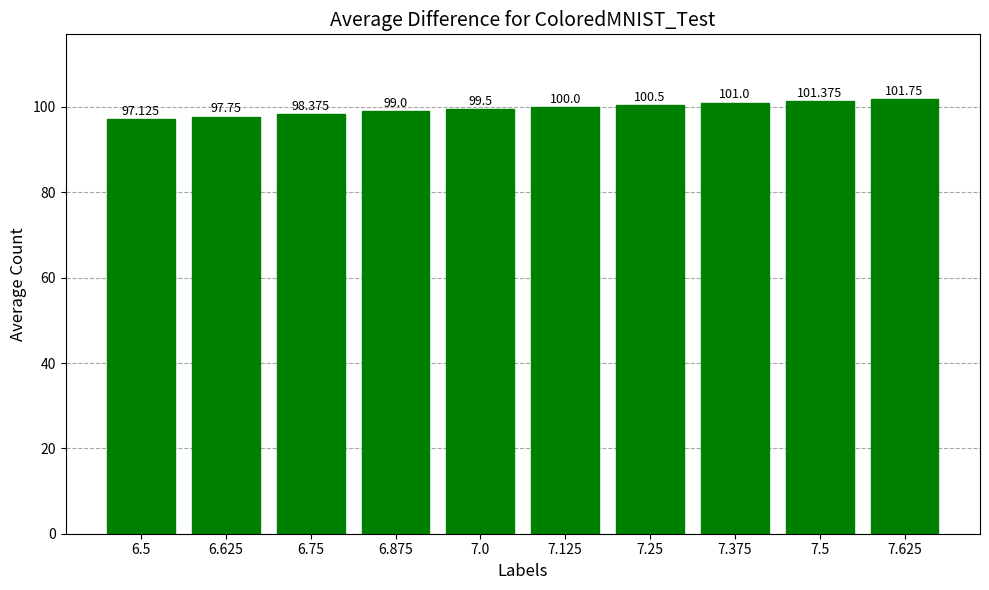

At which category does the chart reach its minimum across all series?

6.5